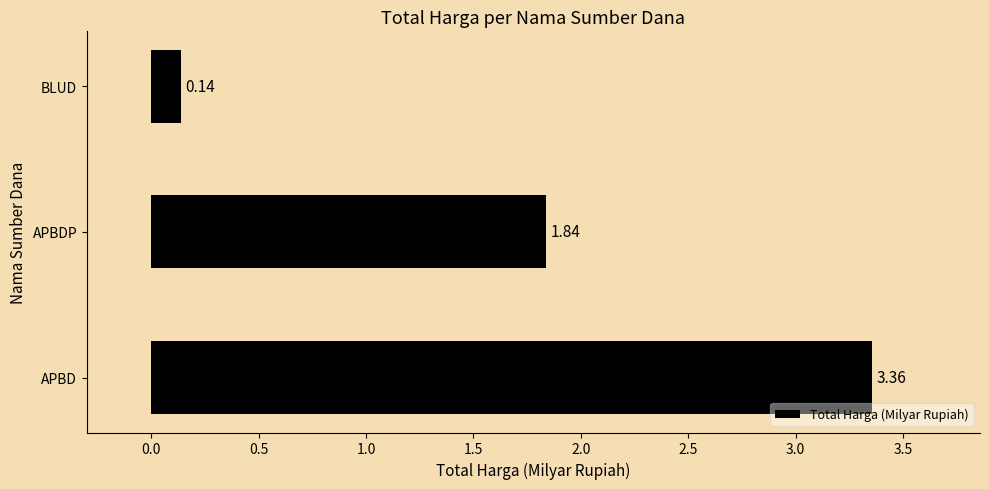

Are the bars horizontal?

Yes